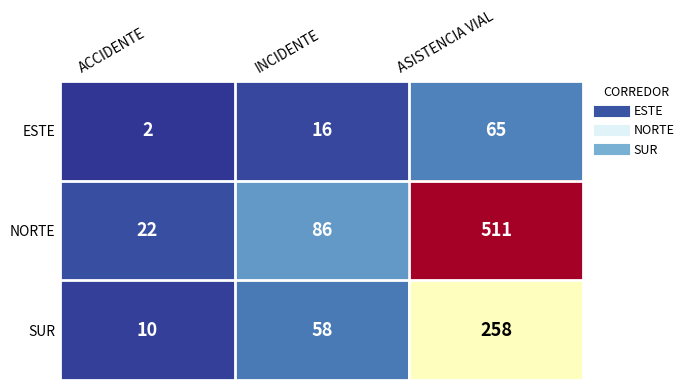

Reading left to right, extract all data points from this chart.

ESTE: ACCIDENTE=2	INCIDENTE=16	ASISTENCIA VIAL=65
NORTE: ACCIDENTE=22	INCIDENTE=86	ASISTENCIA VIAL=511
SUR: ACCIDENTE=10	INCIDENTE=58	ASISTENCIA VIAL=258